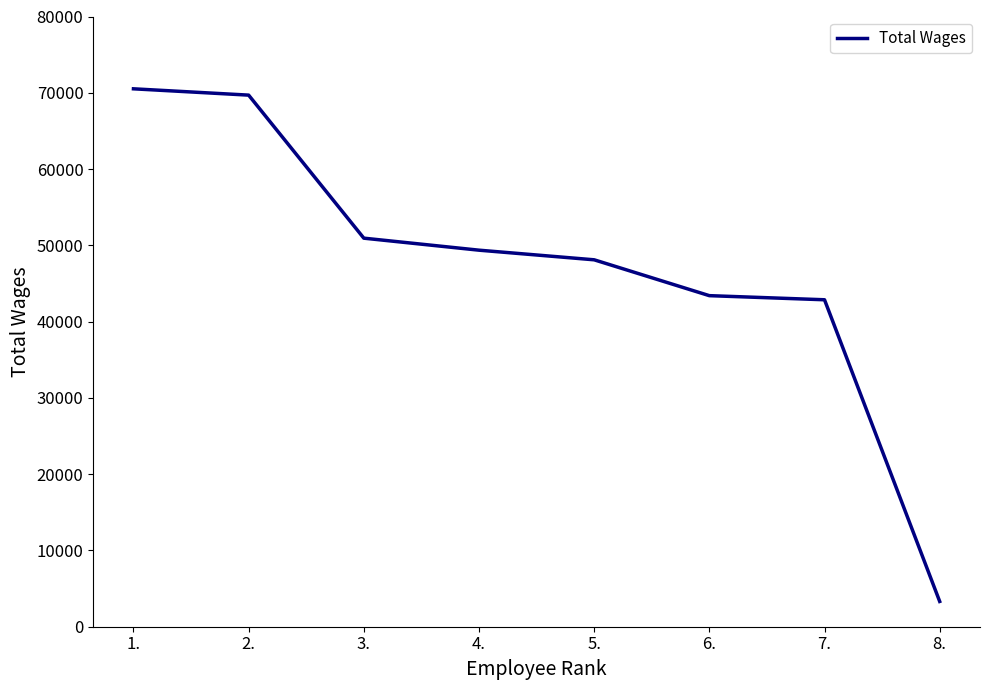

What is the difference between the second highest and second lowest values?

26828